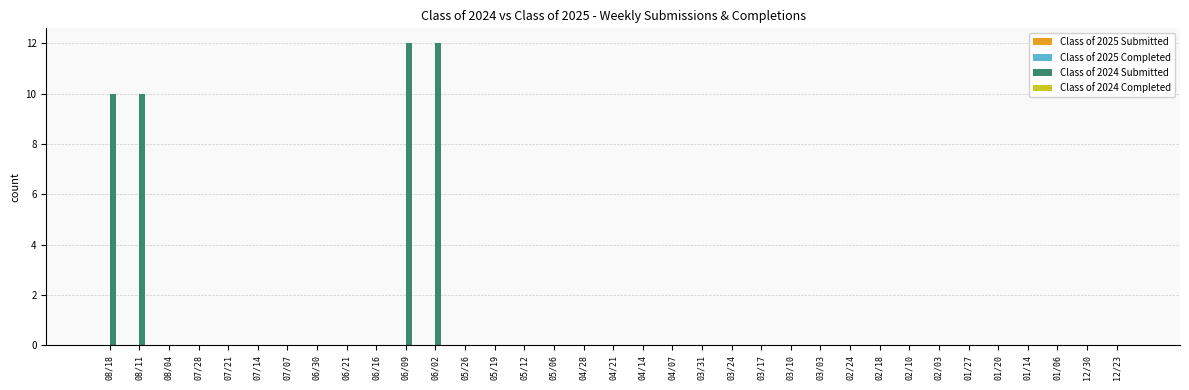

Is it true that the value at 01/20 is 5?

False